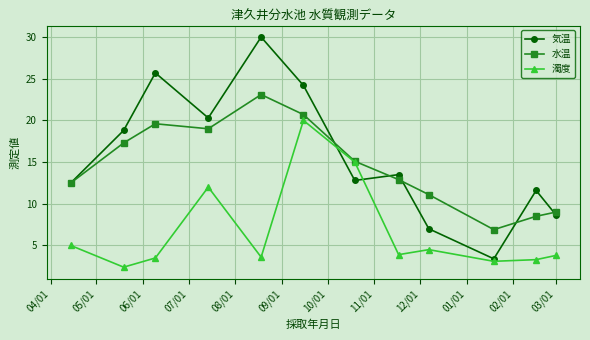

What is the sum of all 濁度 values?

80.1